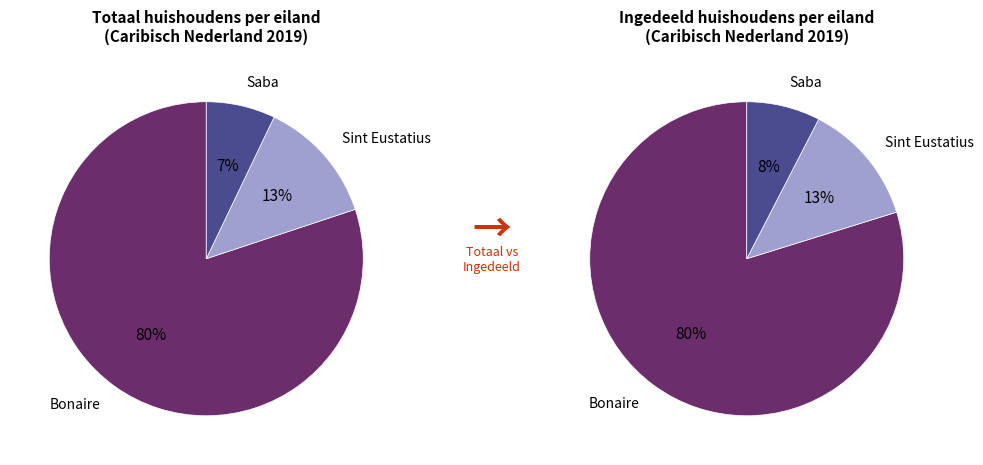

Which slice is the largest?

Bonaire